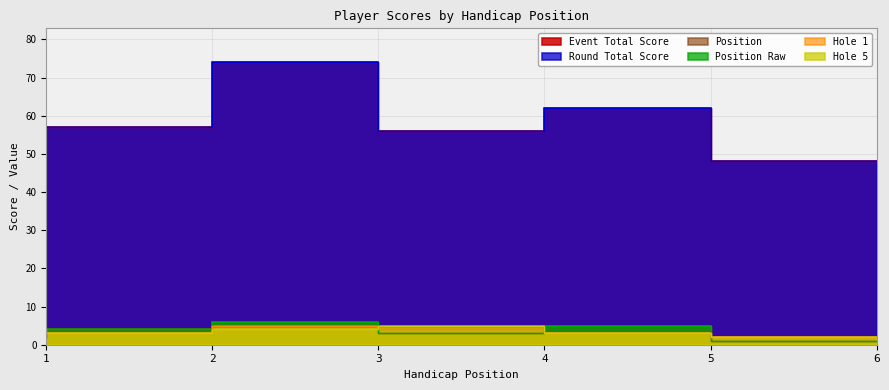

True or false: hole_5 and event_total_score cross at least once.

False